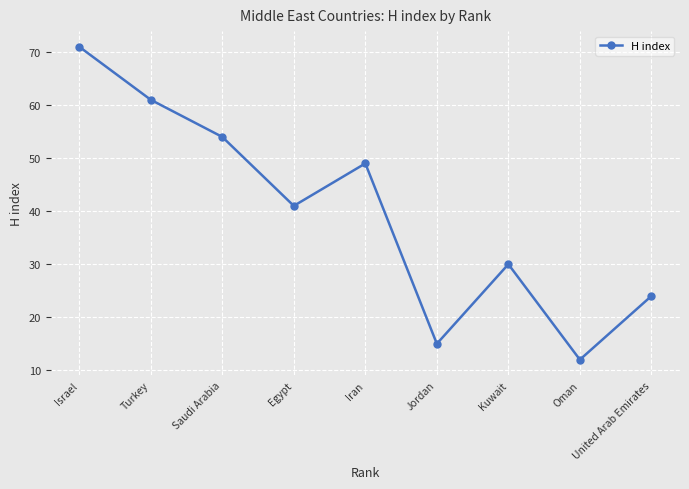

What is the value of the 7th point from the left?

30